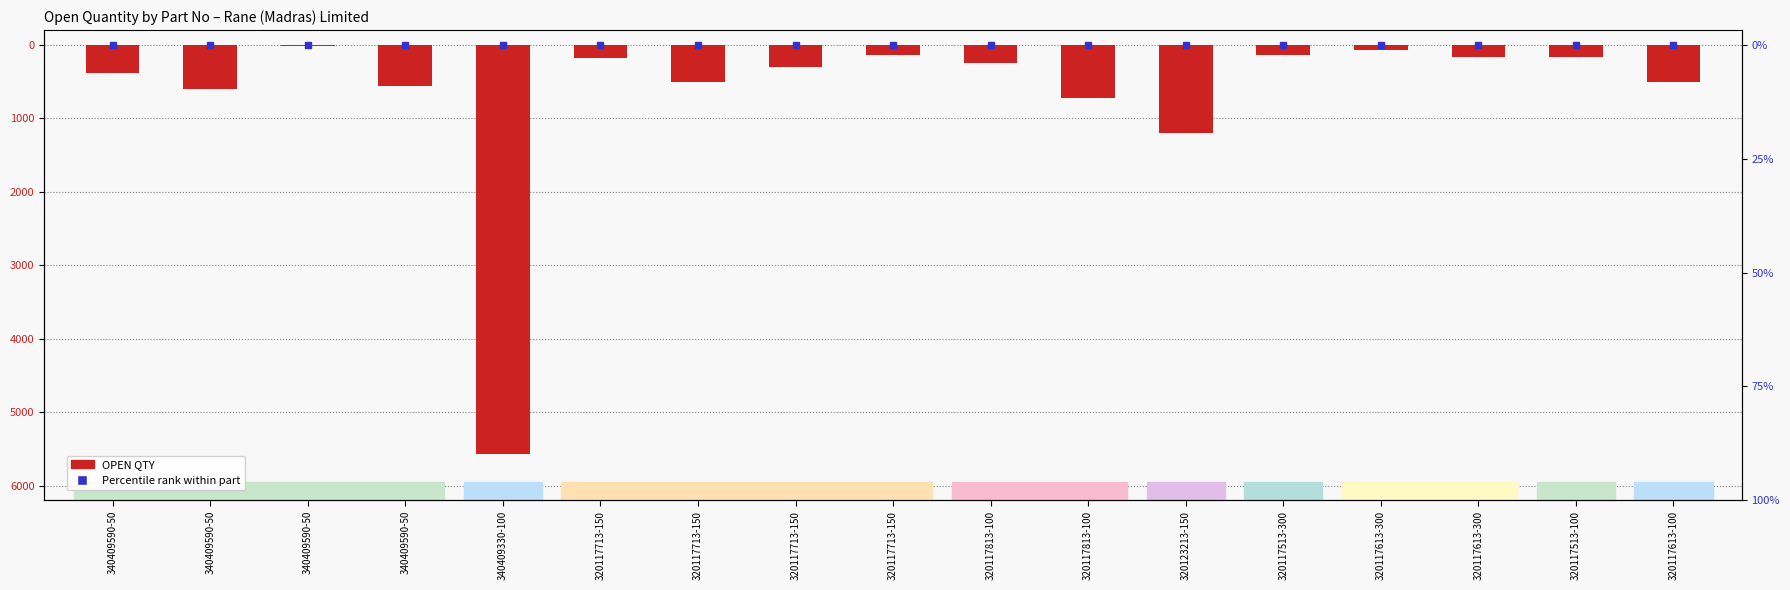

What value does the data have at 320117813-100, to the nearest 50?

-700